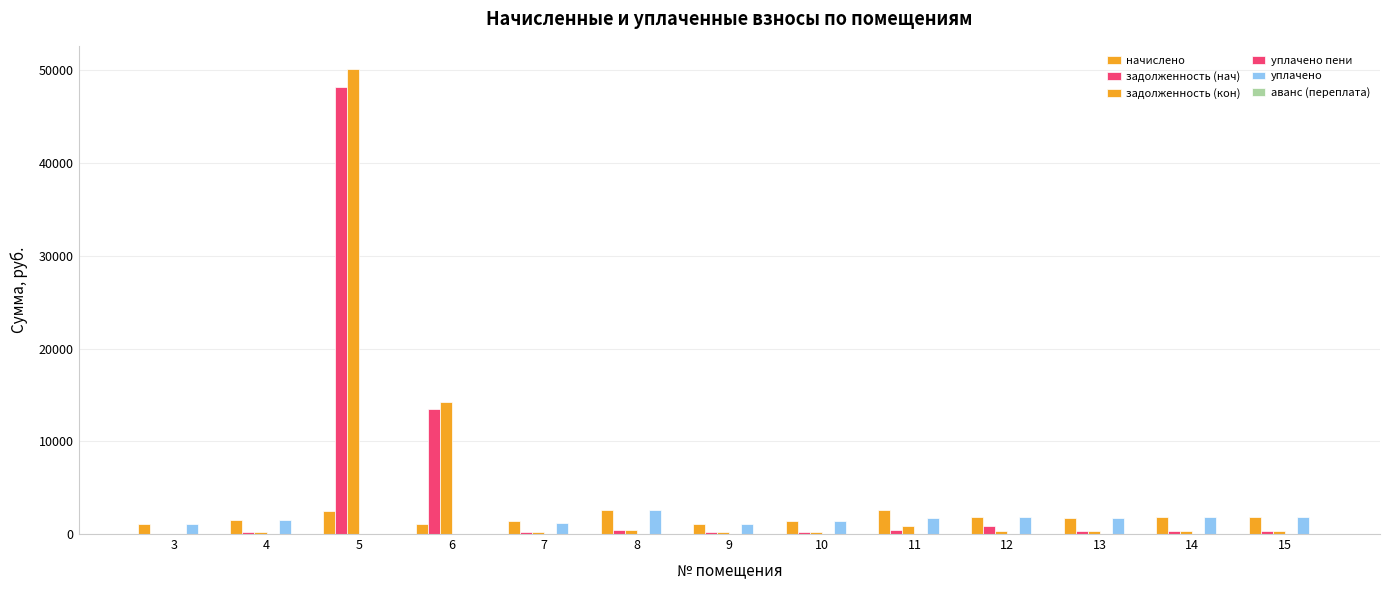

The value of задолженность (кон) at 9 is 299.0. True or false?

False